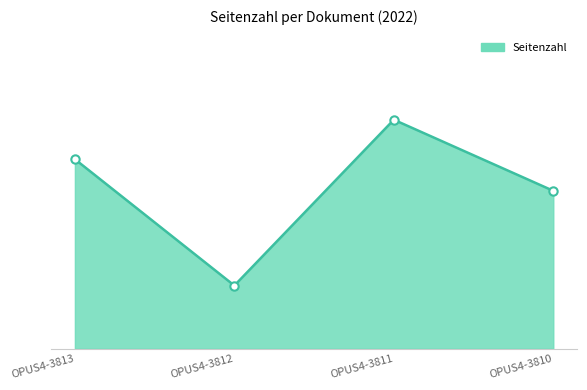

What is the difference between the second highest and second lowest values?

4